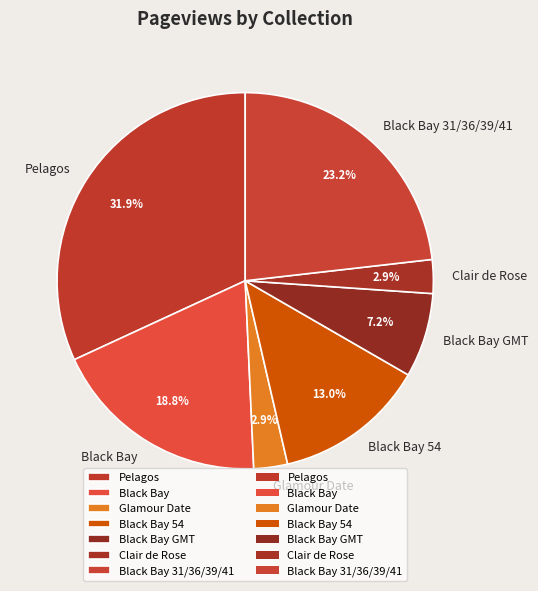

How many slices are in this pie chart?

7